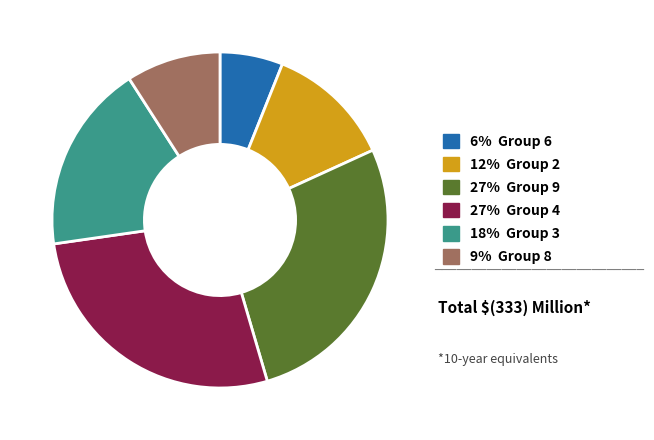

Is there a majority slice in this chart?

No